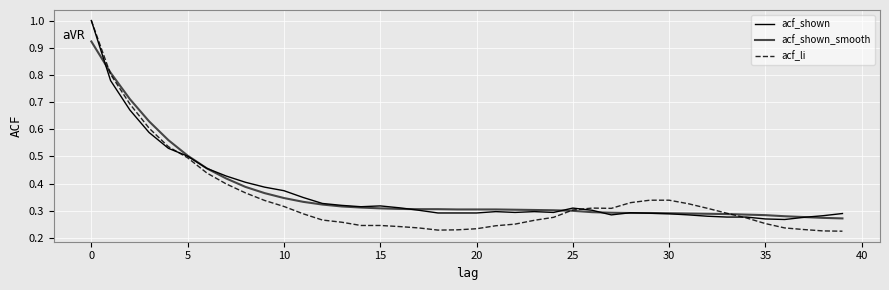

How many interior local valleys does the acf_li series have?

2